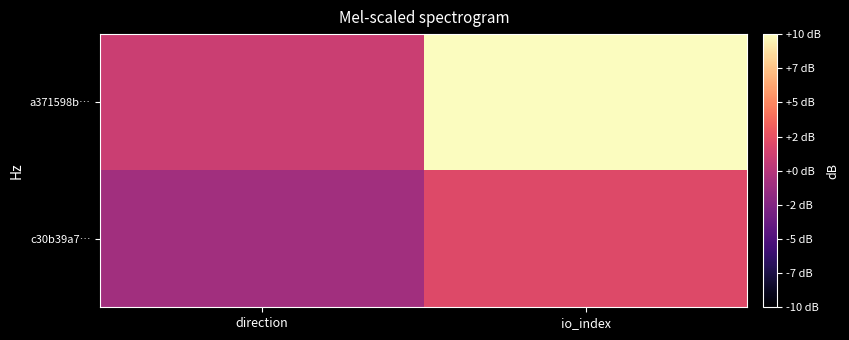

What is the greatest value displayed?

10